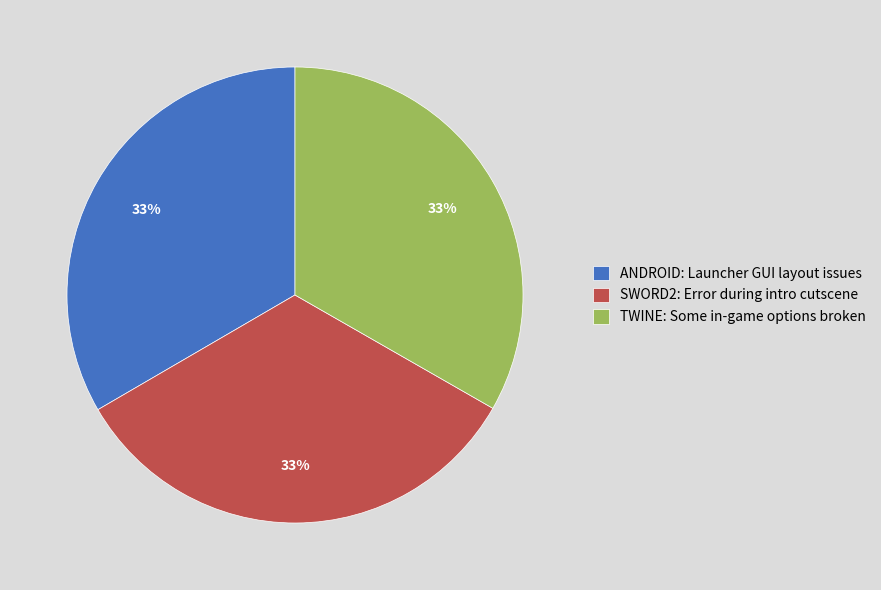

Do ANDROID: Launcher GUI layout issues and SWORD2: Error during intro cutscene together represent more than half of the pie?

Yes